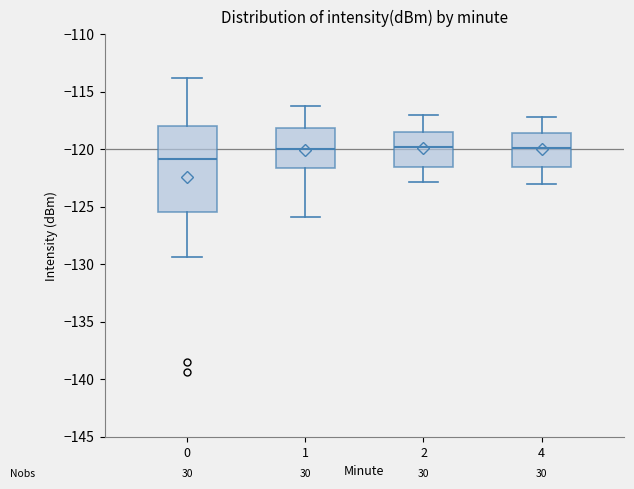

Reading left to right, read every box against the y-axis: the position of its median line, the range the box covers, and the ends of its whiskers. The values are not printed on the chart, so give them approximately, as read against the axis.

0: median -121.0, box -125.5 to -118.0, whiskers -129.5 to -114.0
1: median -120.0, box -121.5 to -118.0, whiskers -126.0 to -116.0
2: median -120.0, box -121.5 to -118.5, whiskers -123.0 to -117.0
4: median -120.0, box -121.5 to -118.5, whiskers -123.0 to -117.0